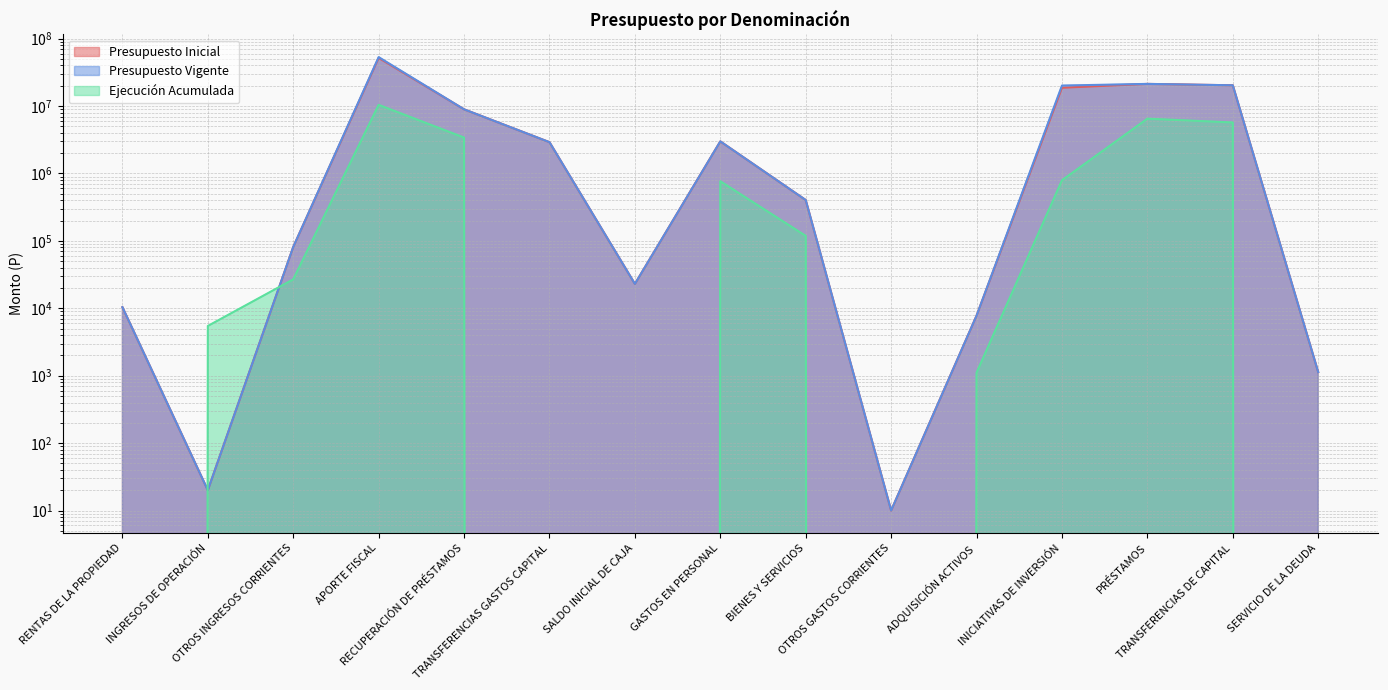

The value of Presupuesto Inicial at GASTOS EN PERSONAL is 2992756. True or false?

True